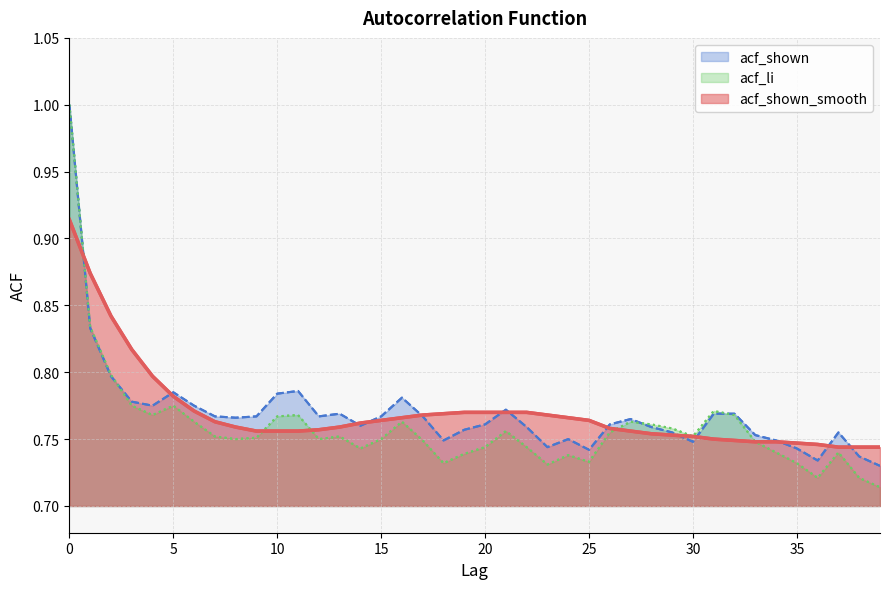

True or false: acf_shown_smooth has more than 0 interior local peaks.

False